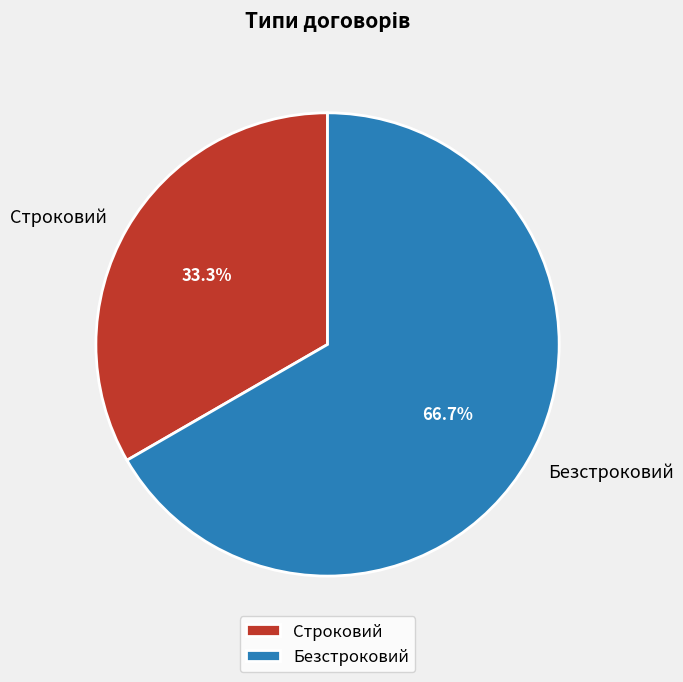

Rank the categories by value from lowest to highest.

Строковий, Безстроковий